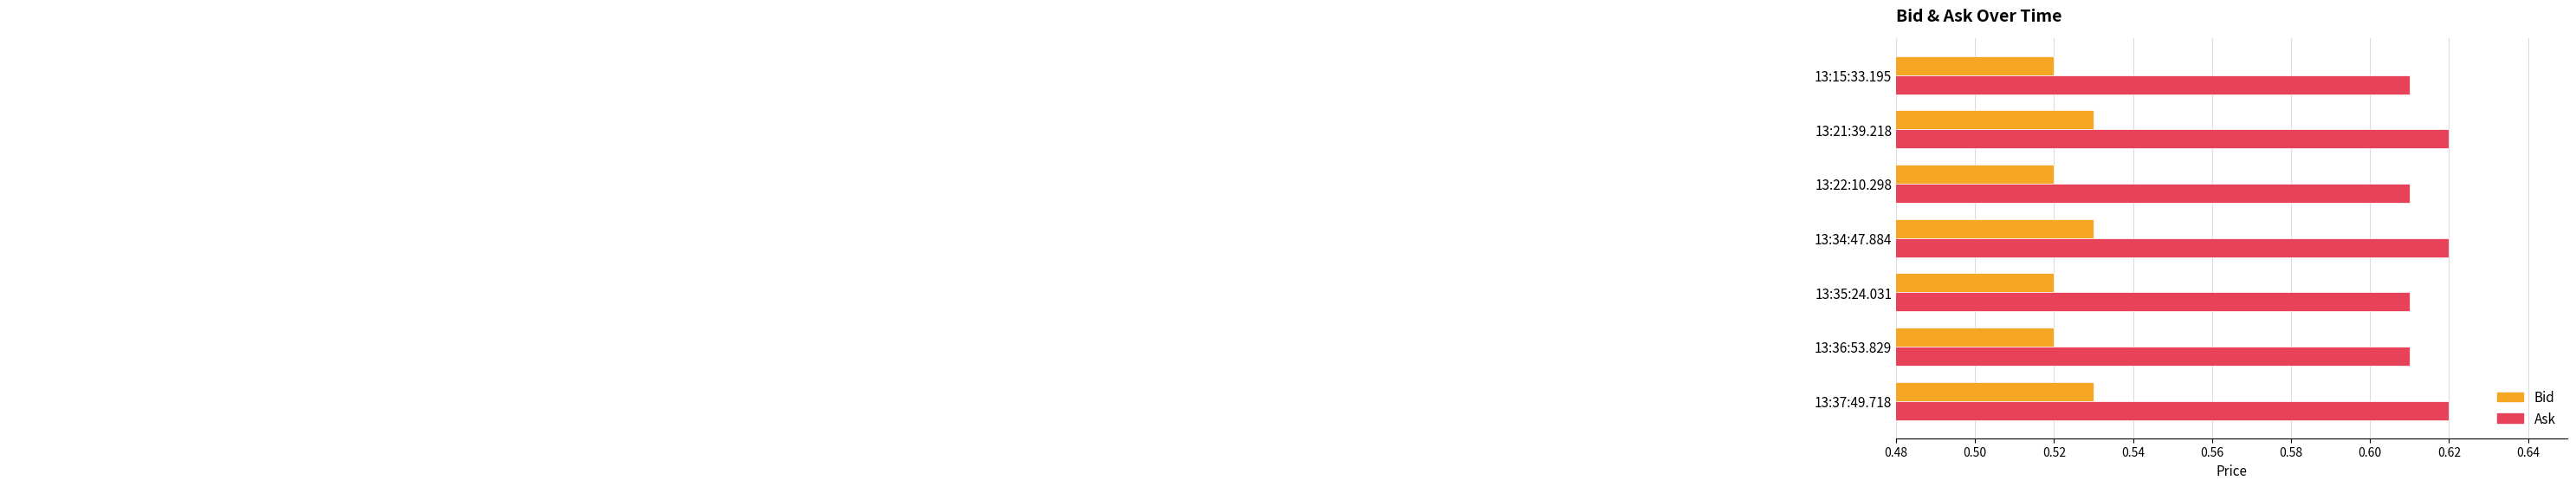

What is the sum of all Bid values?

3.7